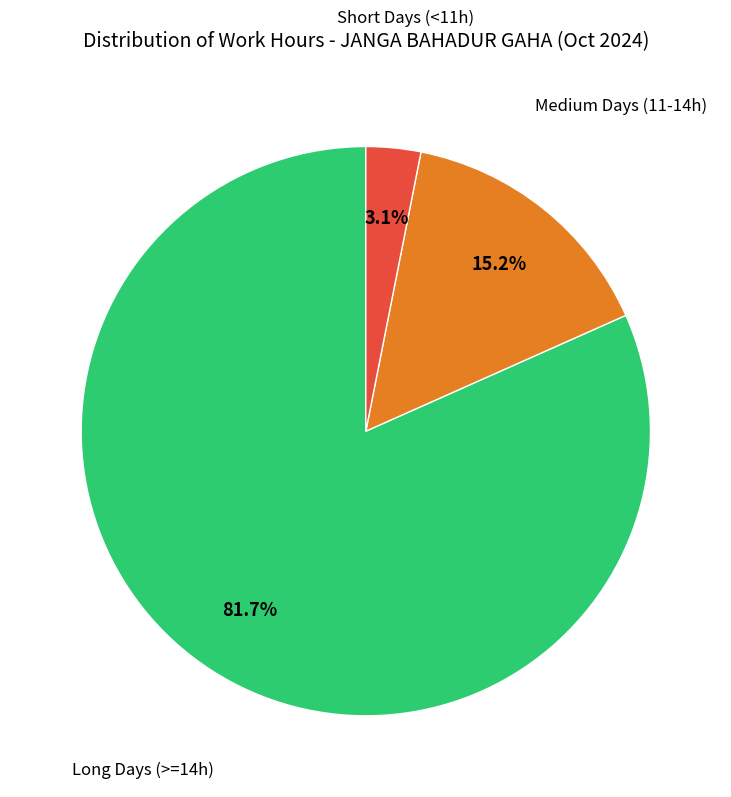

Is there any slice that represents more than half of the pie?

Yes